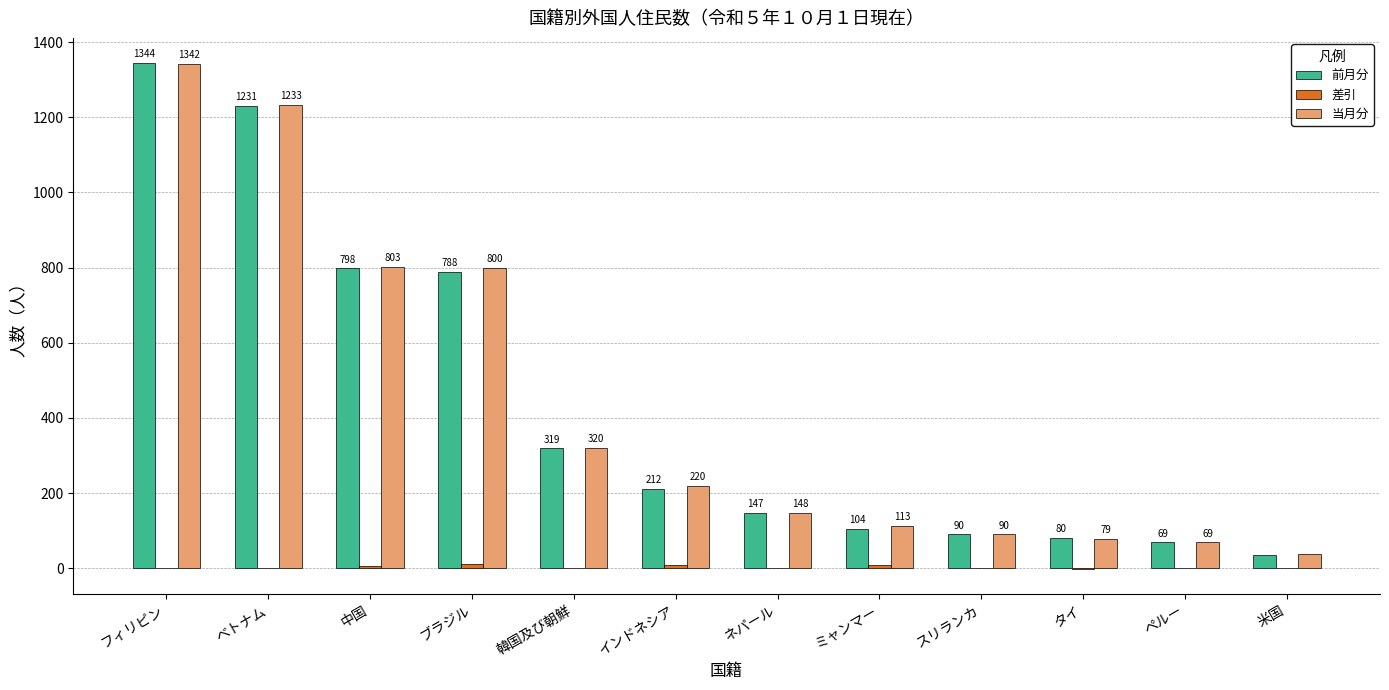

What is the greatest value displayed?

1344